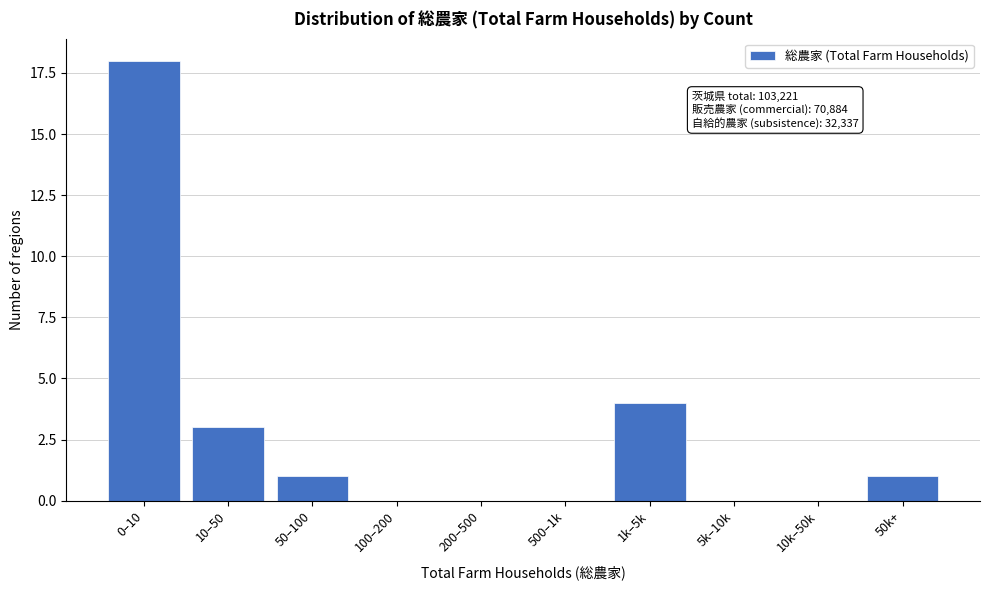

Reading left to right, what are all the values shown in this chart?

0–10=18	10–50=3	50–100=1	100–200=0	200–500=0	500–1k=0	1k–5k=4	5k–10k=0	10k–50k=0	50k+=1